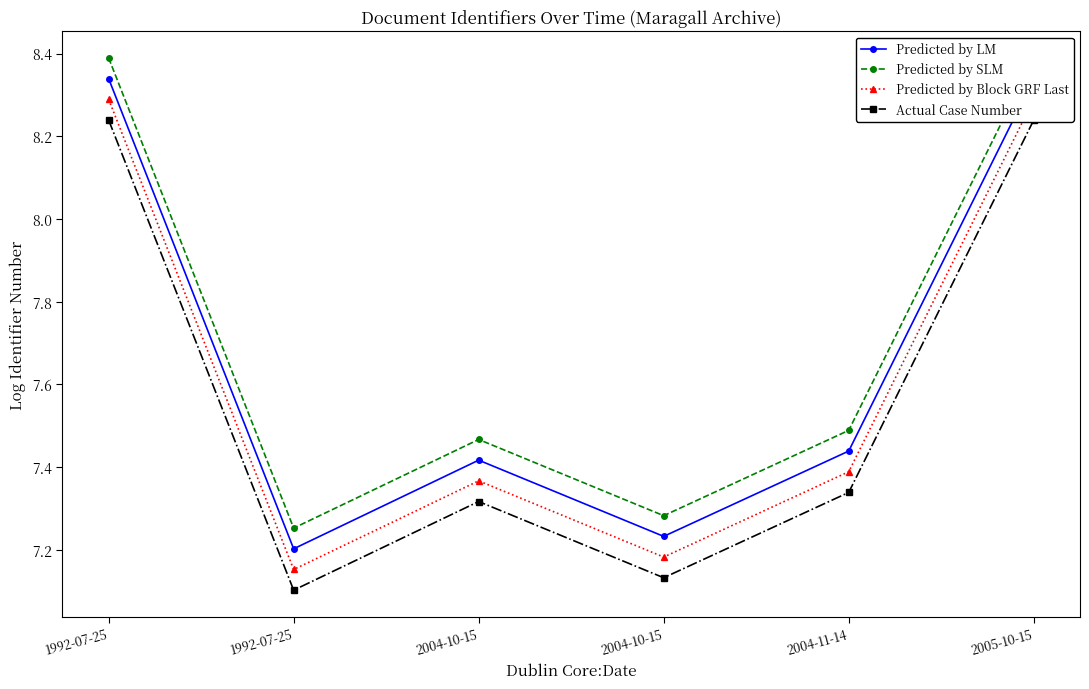

What value does the Actual Case Number series have at 2004-10-15?

7.1